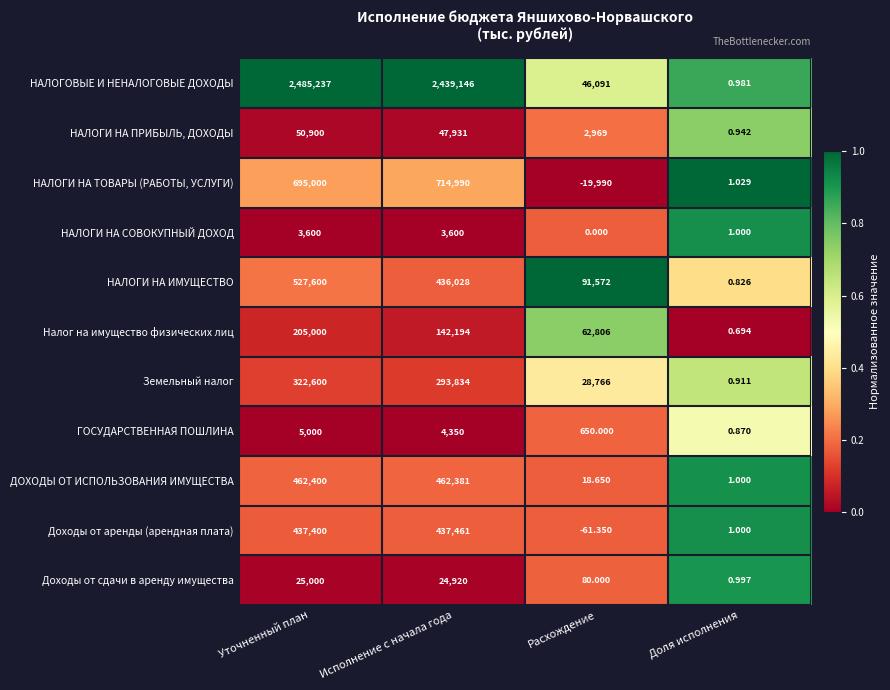

Rank the series at Исполнение с начала года from lowest to highest value.

НАЛОГИ НА СОВОКУПНЫЙ ДОХОД, ГОСУДАРСТВЕННАЯ ПОШЛИНА, Доходы от сдачи в аренду имущества, НАЛОГИ НА ПРИБЫЛЬ, ДОХОДЫ, Налог на имущество физических лиц, Земельный налог, НАЛОГИ НА ИМУЩЕСТВО, Доходы от аренды (арендная плата), ДОХОДЫ ОТ ИСПОЛЬЗОВАНИЯ ИМУЩЕСТВА, НАЛОГИ НА ТОВАРЫ (РАБОТЫ, УСЛУГИ), НАЛОГОВЫЕ И НЕНАЛОГОВЫЕ ДОХОДЫ